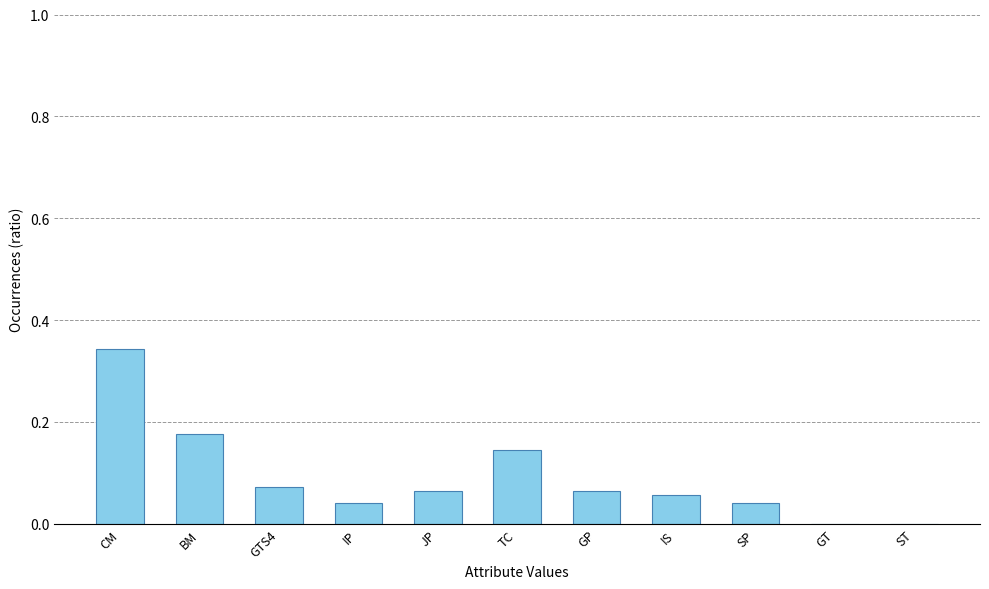

What is the sum of the values at JP and CM?

0.4